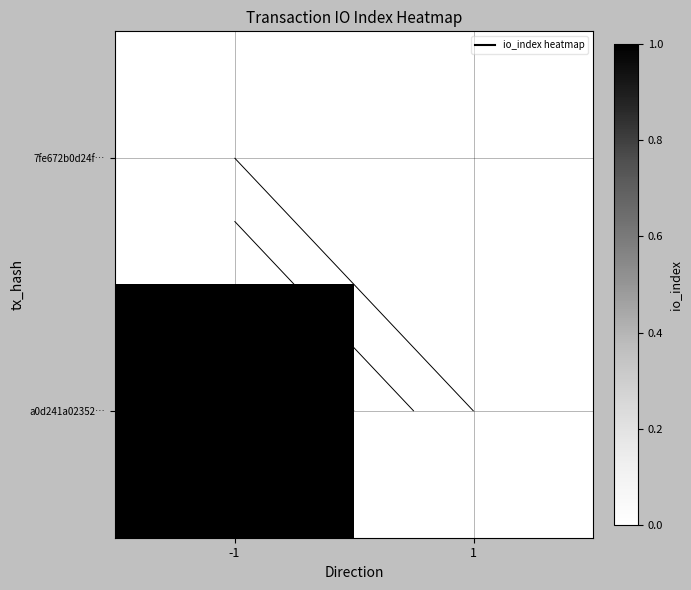

At which category is the sum across all series the highest?

-1